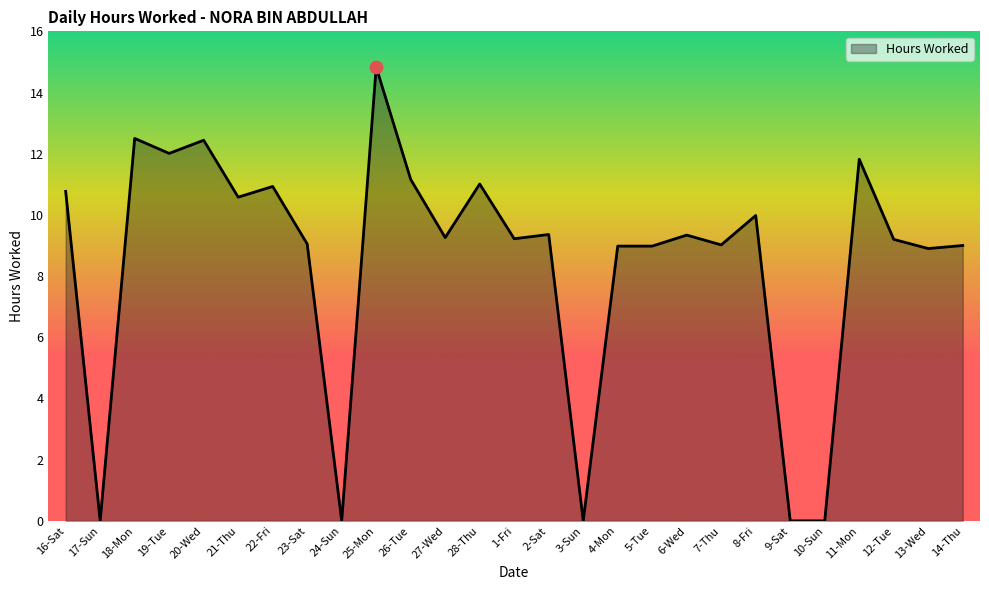

Approximately how many times larger is the value at 20-Wed compared to 14-Thu?

1.4